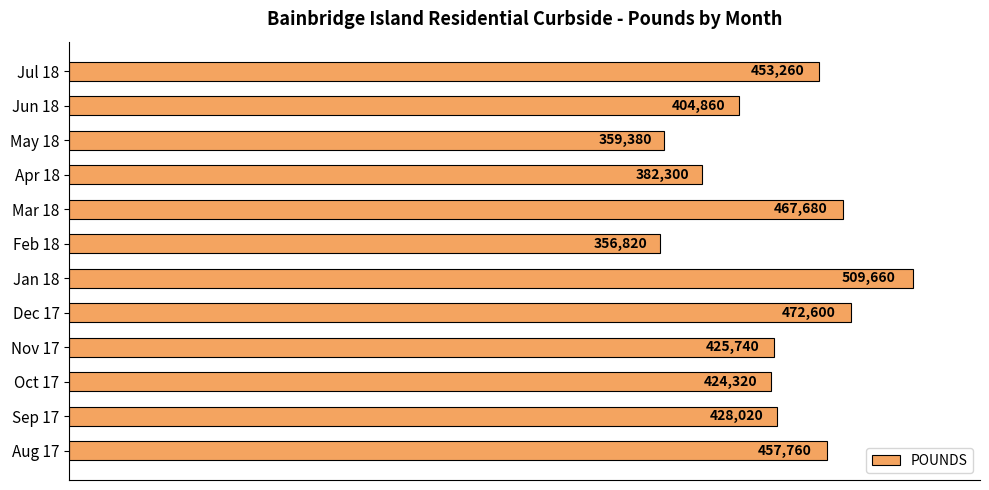

Rank the categories by value from lowest to highest.

Feb 18, May 18, Apr 18, Jun 18, Oct 17, Nov 17, Sep 17, Jul 18, Aug 17, Mar 18, Dec 17, Jan 18